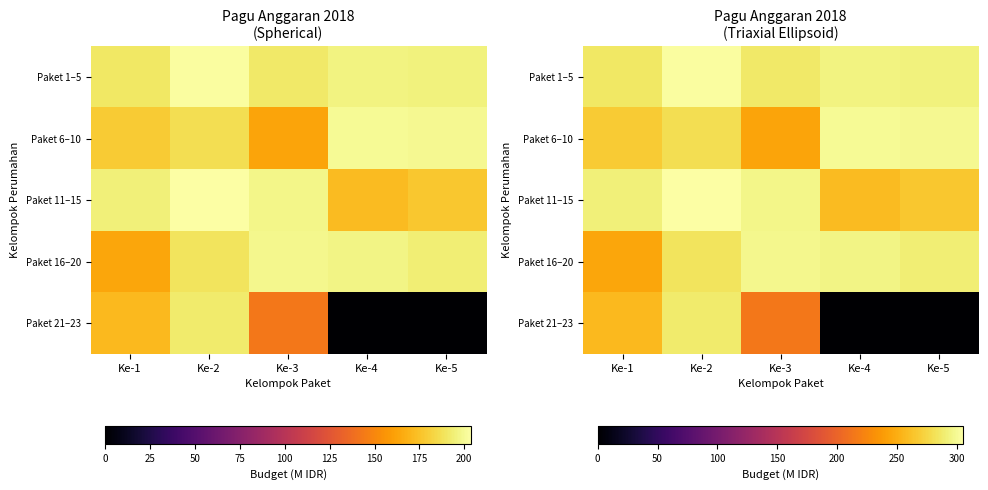

What is the difference between the maximum and minimum values in the Paket 1–5 series?

17.6